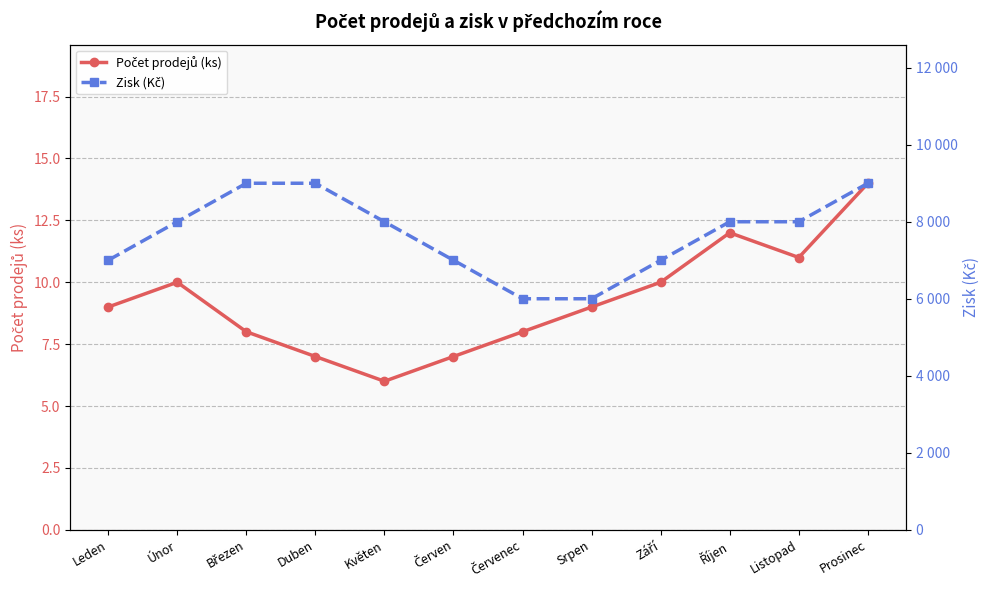

True or false: Zisk (Kč) has more than 2 points higher than both neighbors.

False